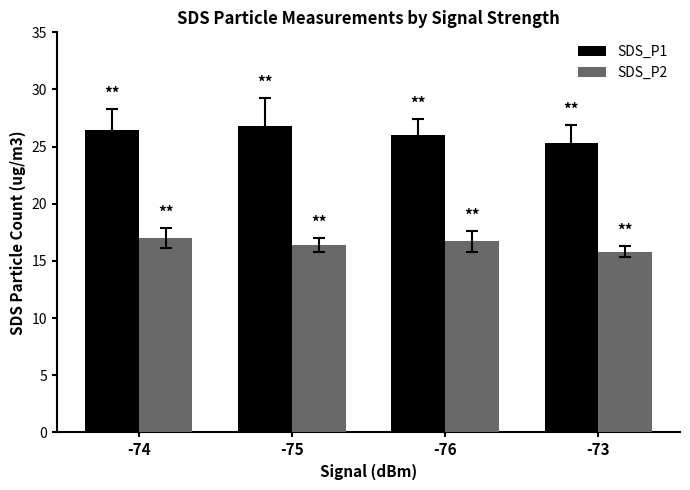

How many values in the SDS_P2 series exceed 16?

3